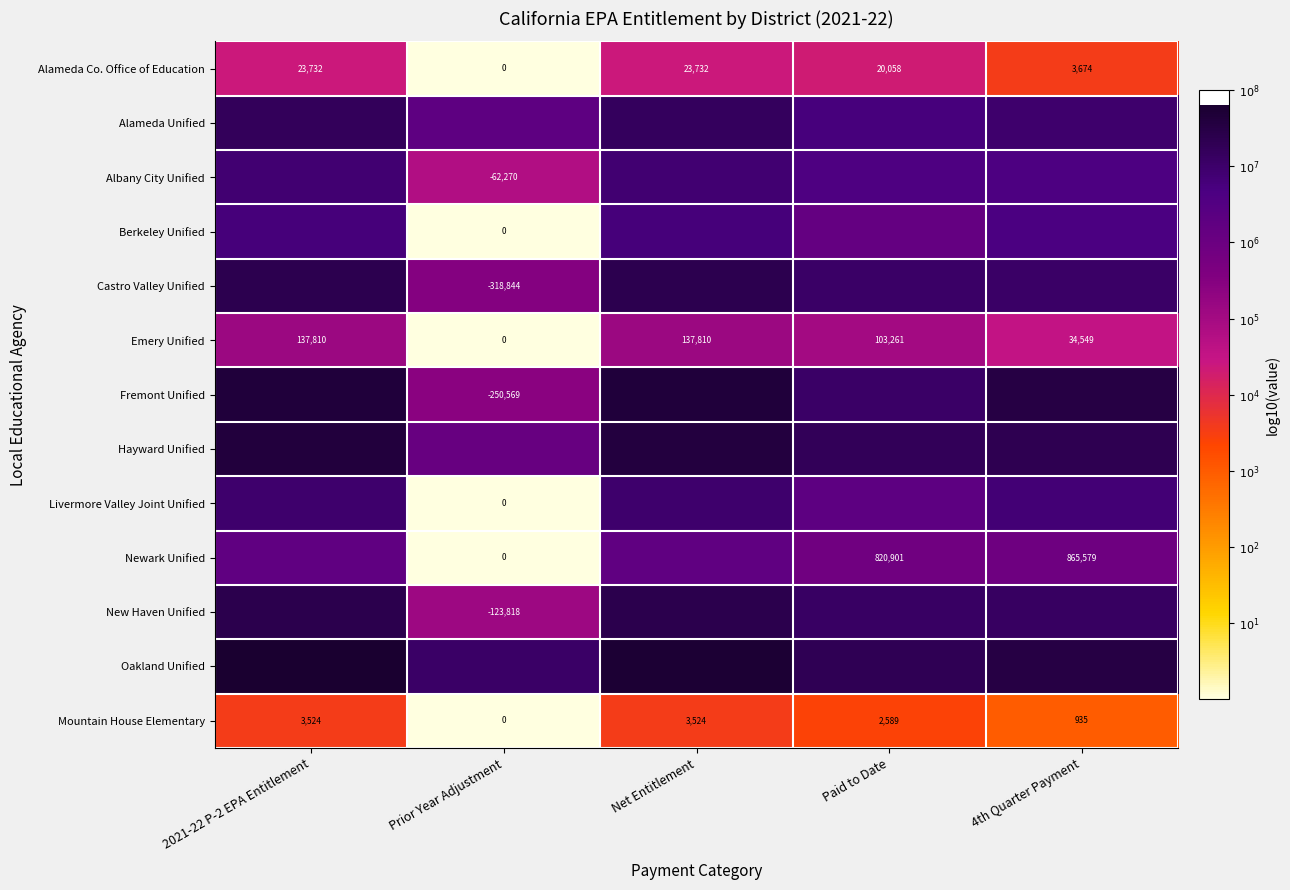

Is the value of Emery Unified at Paid to Date greater than the value of Fremont Unified at Prior Year Adjustment?

Yes